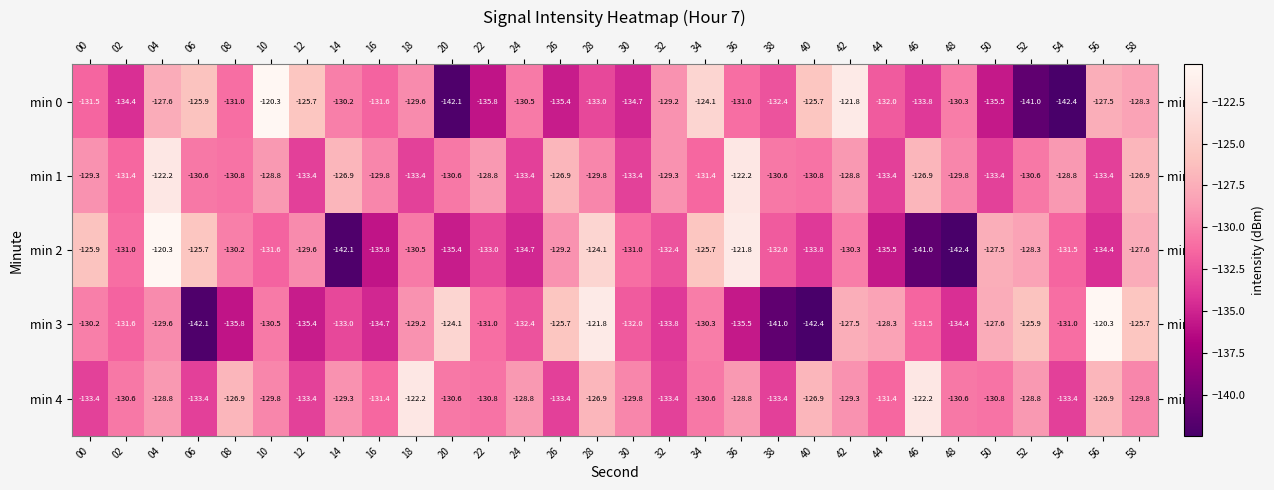

Is it true that min 4 equals -224.9 at 54?

False